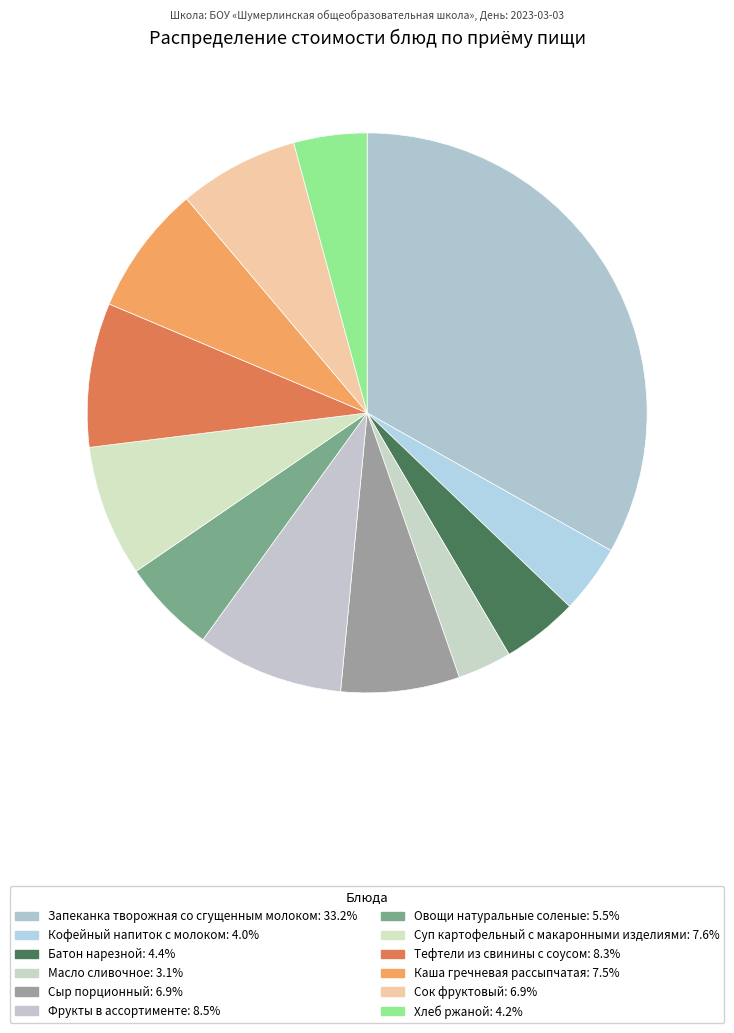

How many slices are in this pie chart?

12